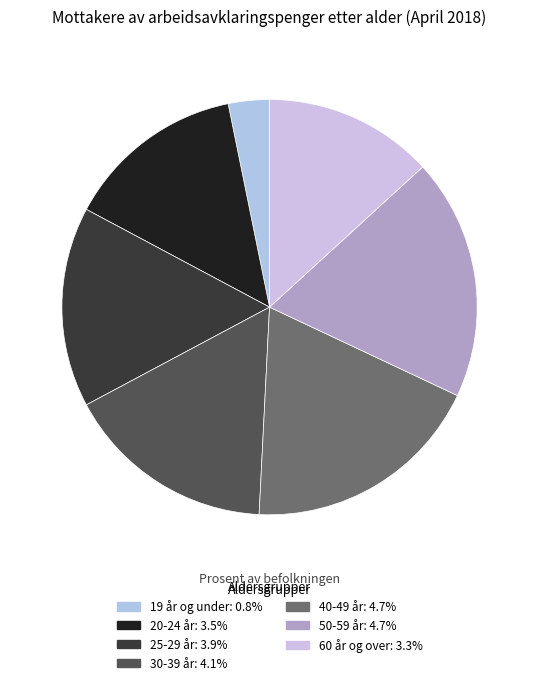

What is the largest slice in the pie chart?

40-49 år